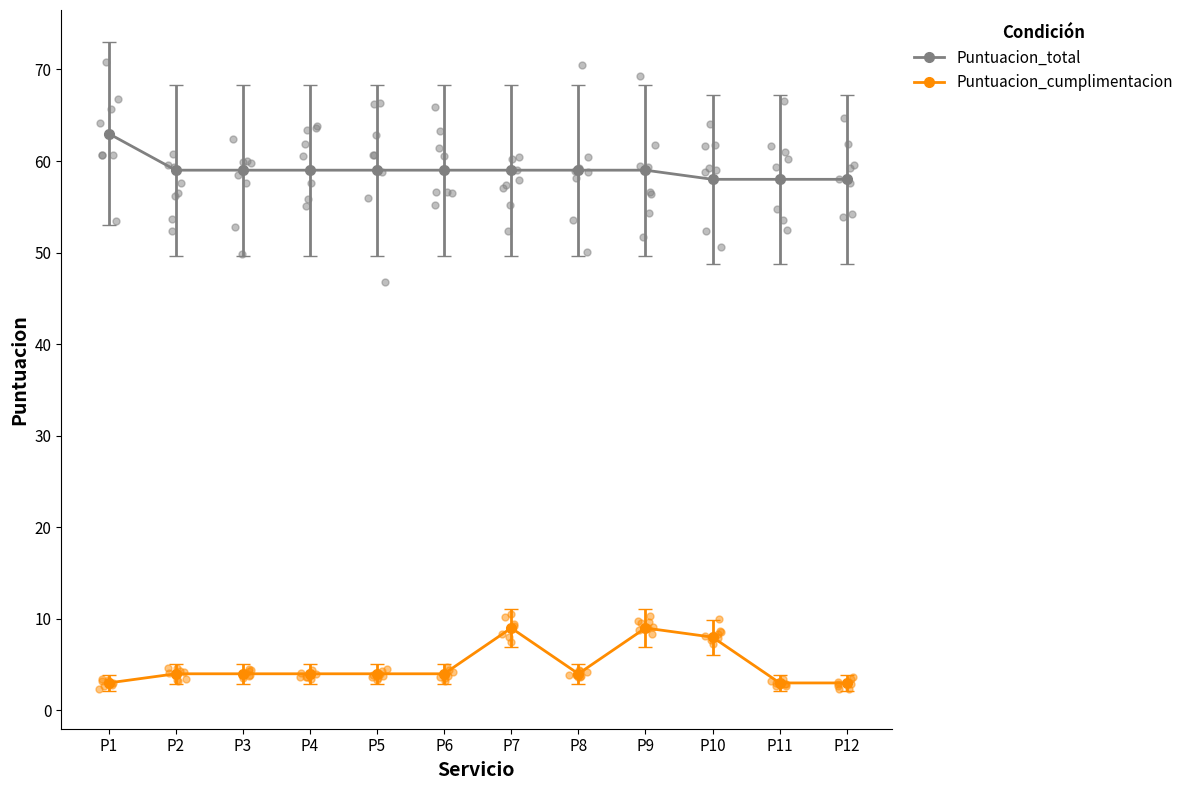

Which series contains the highest Y value?

Puntuacion_total